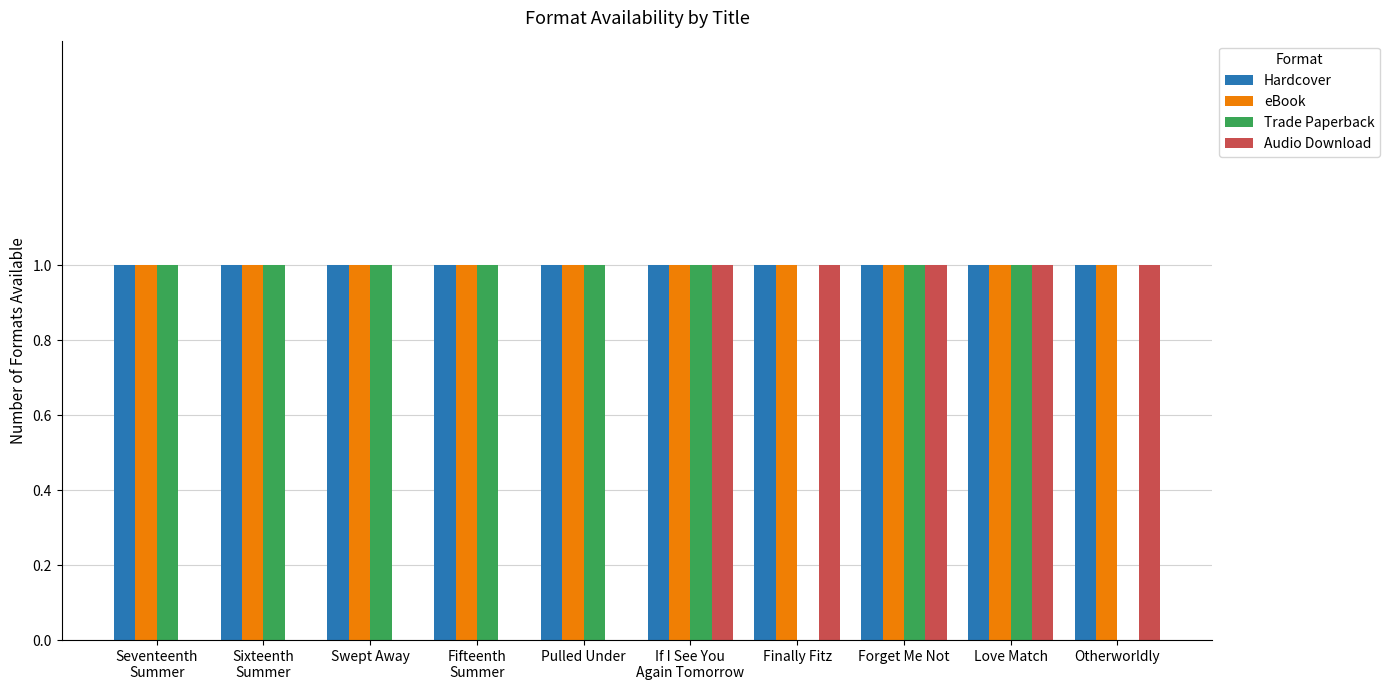

How many categories are shown in the chart?

10